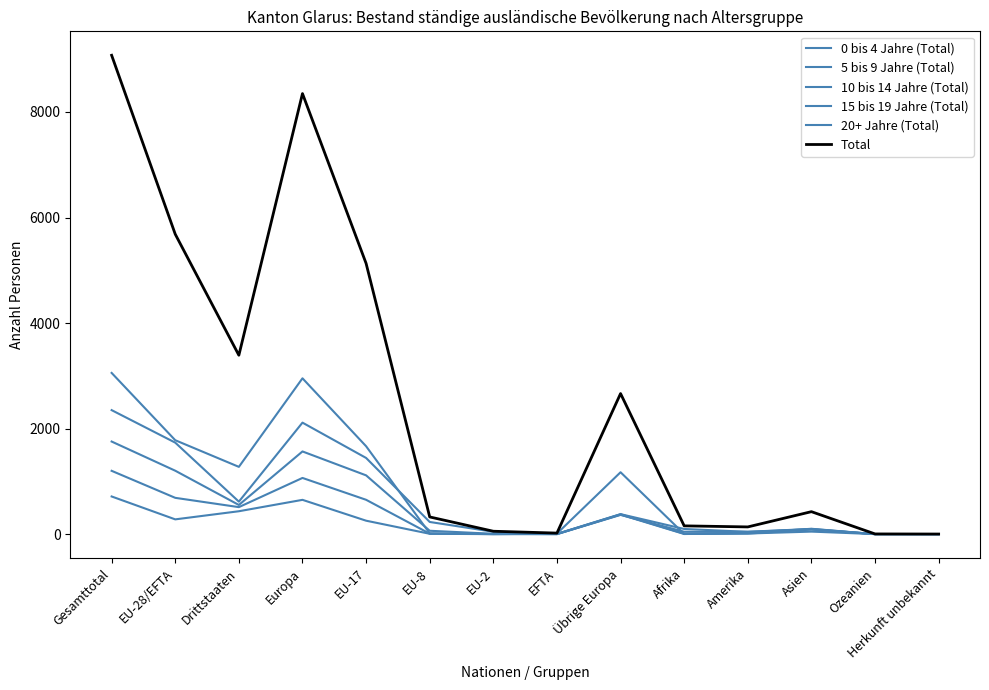

Reading right to left, what are all the values shown in this chart?

0 bis 4 Jahre (Total): 2	2	91	44	98	379	5	45	231	1444	2113	616	1734	2350
5 bis 9 Jahre (Total): 0	0	98	45	45	365	1	7	64	1114	1567	553	1202	1755
10 bis 14 Jahre (Total): 0	0	102	25	8	377	3	3	9	651	1065	512	688	1200
15 bis 19 Jahre (Total): 0	1	48	12	3	370	0	0	7	255	650	434	280	714
20+ Jahre (Total): 0	1	87	11	3	1173	11	0	15	1666	2953	1275	1780	3055
Total: 2	4	426	137	157	2664	20	55	326	5130	8348	3390	5684	9074